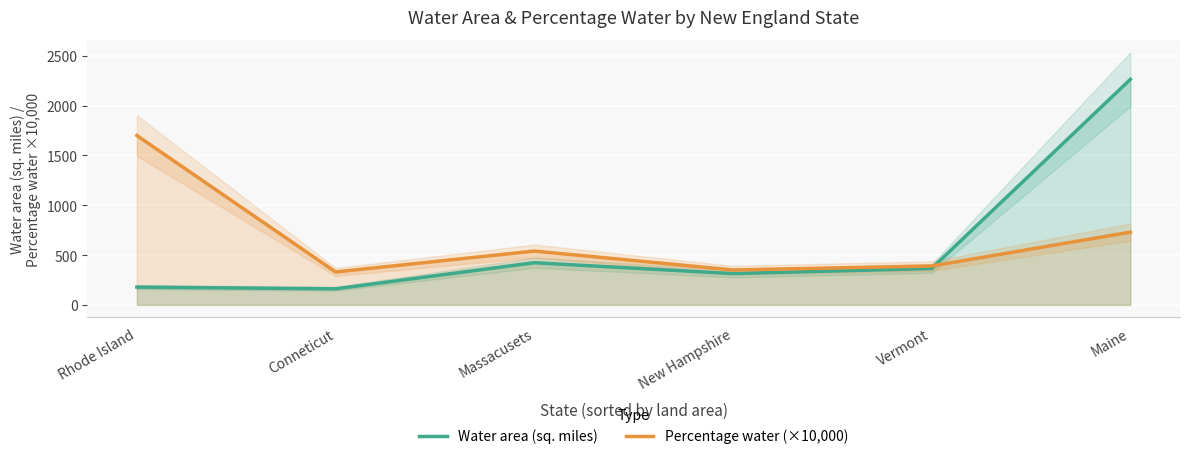

List the series in order of their overall mean, lowest first.

Water area (sq. miles), Percentage water (×10,000)